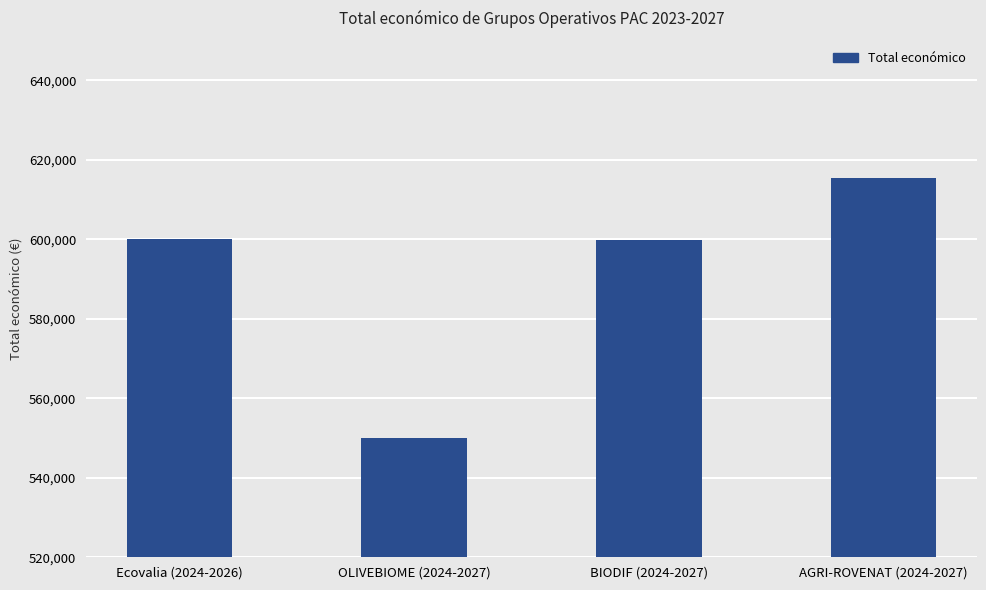

How many data points are less than 599992?

2